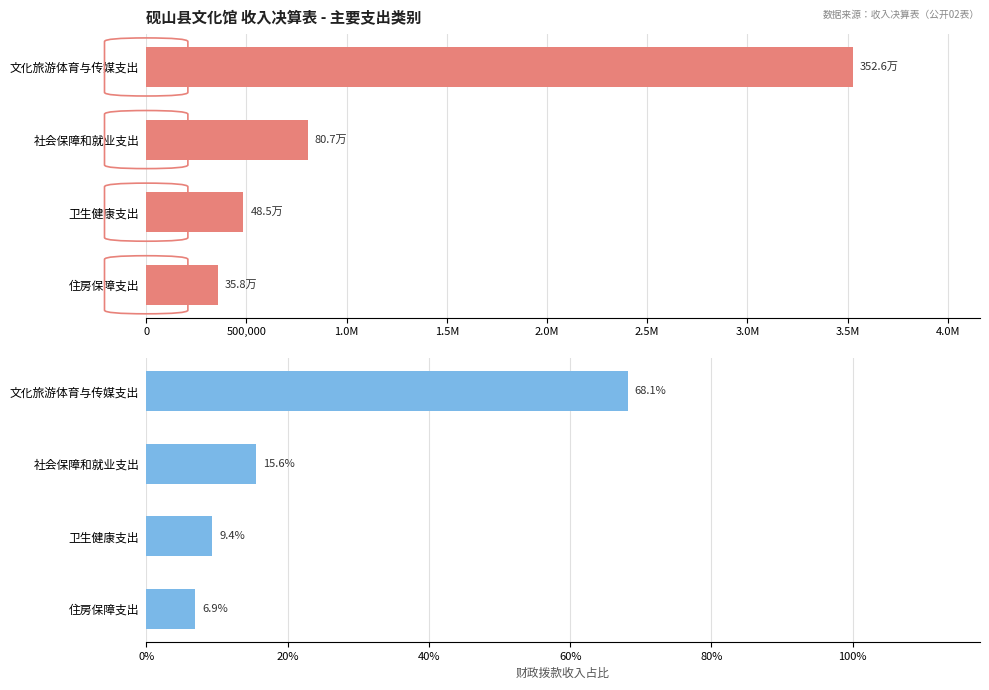

How many bars are there in total?

8